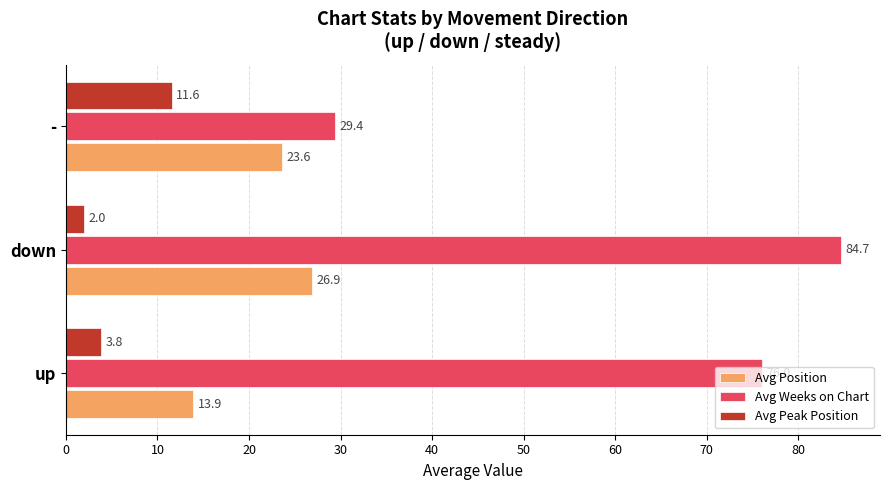

At how many categories does at least one series exceed 2?

3